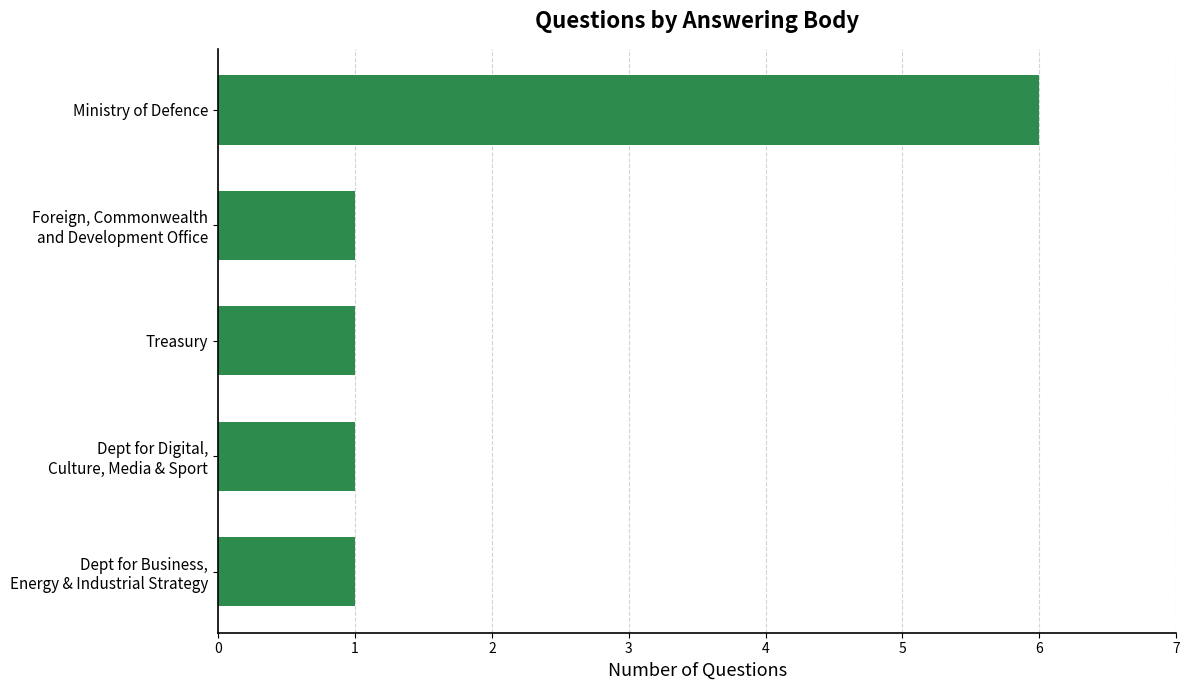

Which category has the highest value across all series?

Ministry of Defence